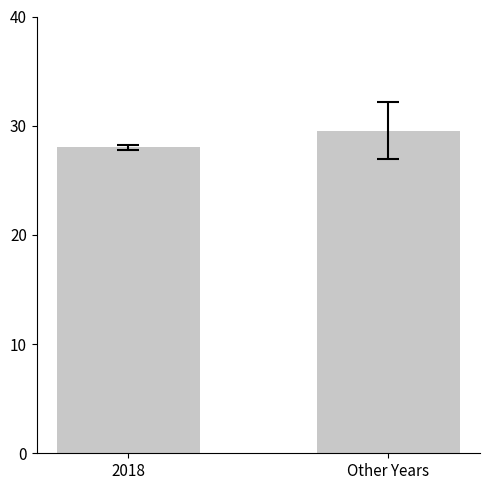

Reading left to right, what are all the values shown in this chart?

28.0	29.5